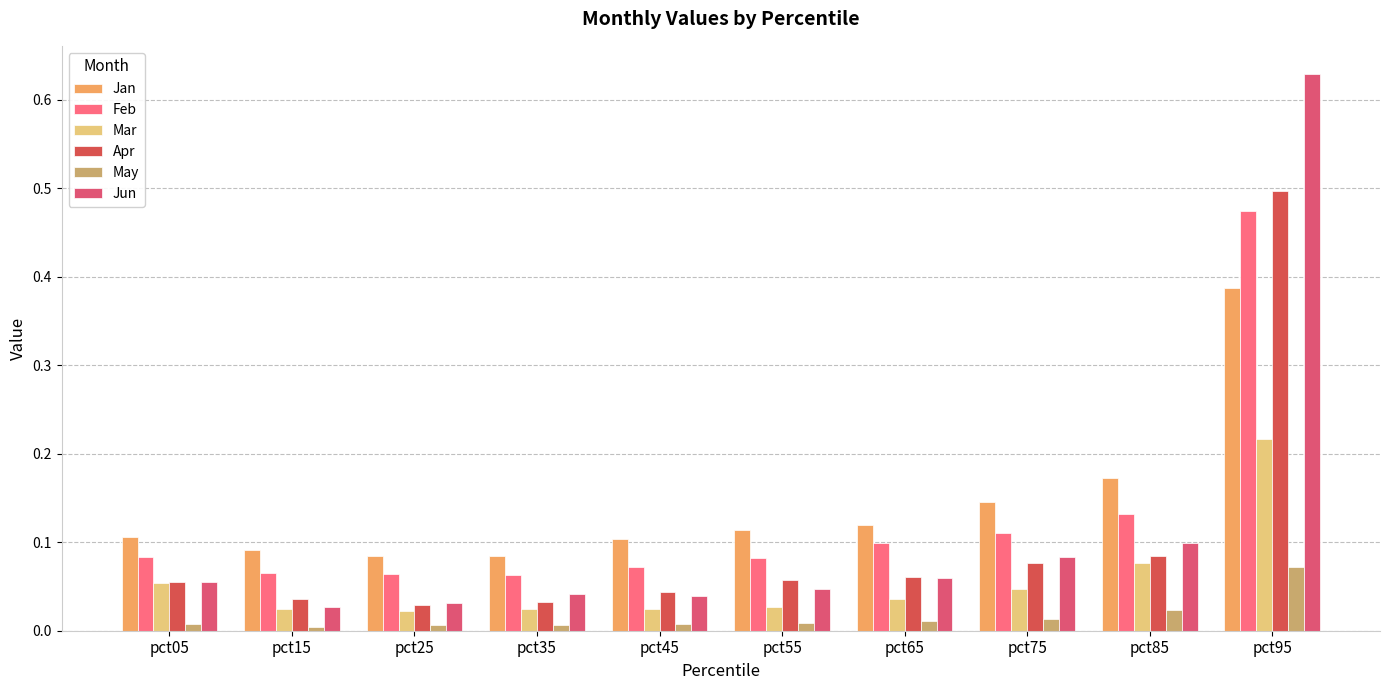

Reading right to left, transcribe all the data shown in this chart.

Jan: 0.4	0.2	0.1	0.1	0.1	0.1	0.1	0.1	0.1	0.1
Feb: 0.5	0.1	0.1	0.1	0.1	0.1	0.1	0.1	0.1	0.1
Mar: 0.2	0.1	0.0	0.0	0.0	0.0	0.0	0.0	0.0	0.1
Apr: 0.5	0.1	0.1	0.1	0.1	0.0	0.0	0.0	0.0	0.1
May: 0.1	0.0	0.0	0.0	0.0	0.0	0.0	0.0	0.0	0.0
Jun: 0.6	0.1	0.1	0.1	0.0	0.0	0.0	0.0	0.0	0.1